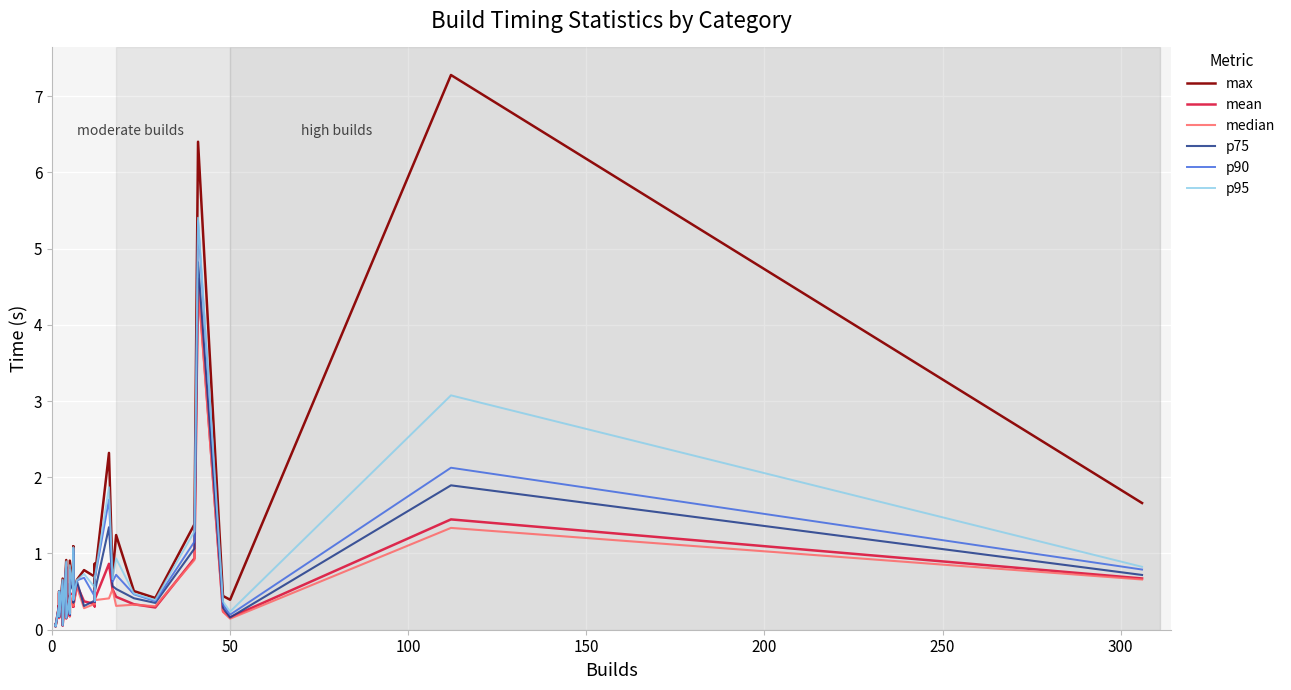

Is it true that mean equals 0.8 at 16?

False